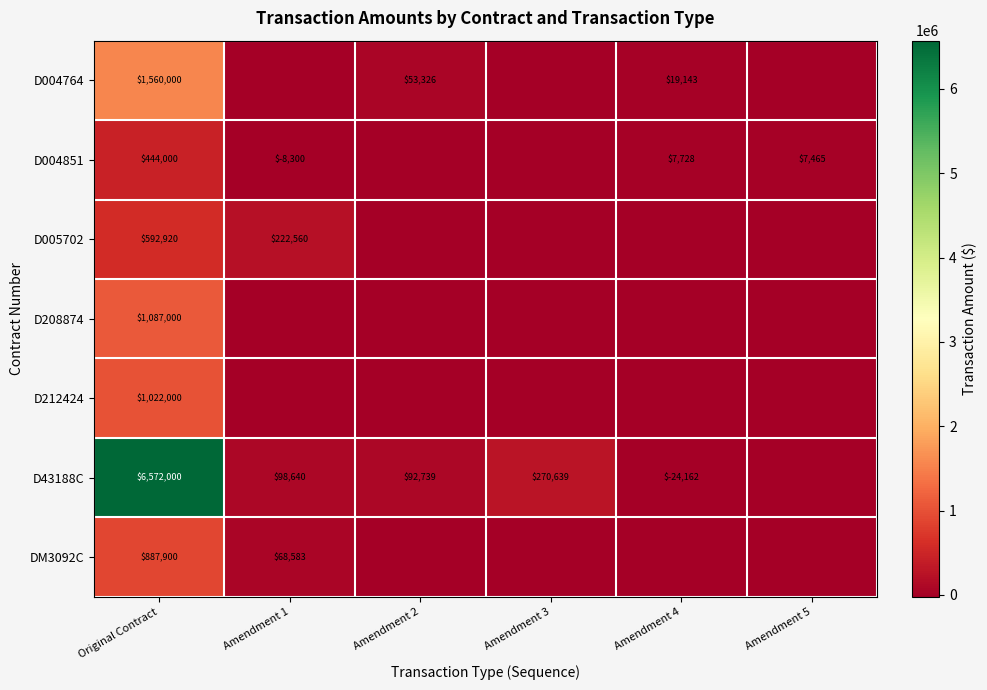

What is the difference between the D004764 values at Amendment 2 and Amendment 4?

34183